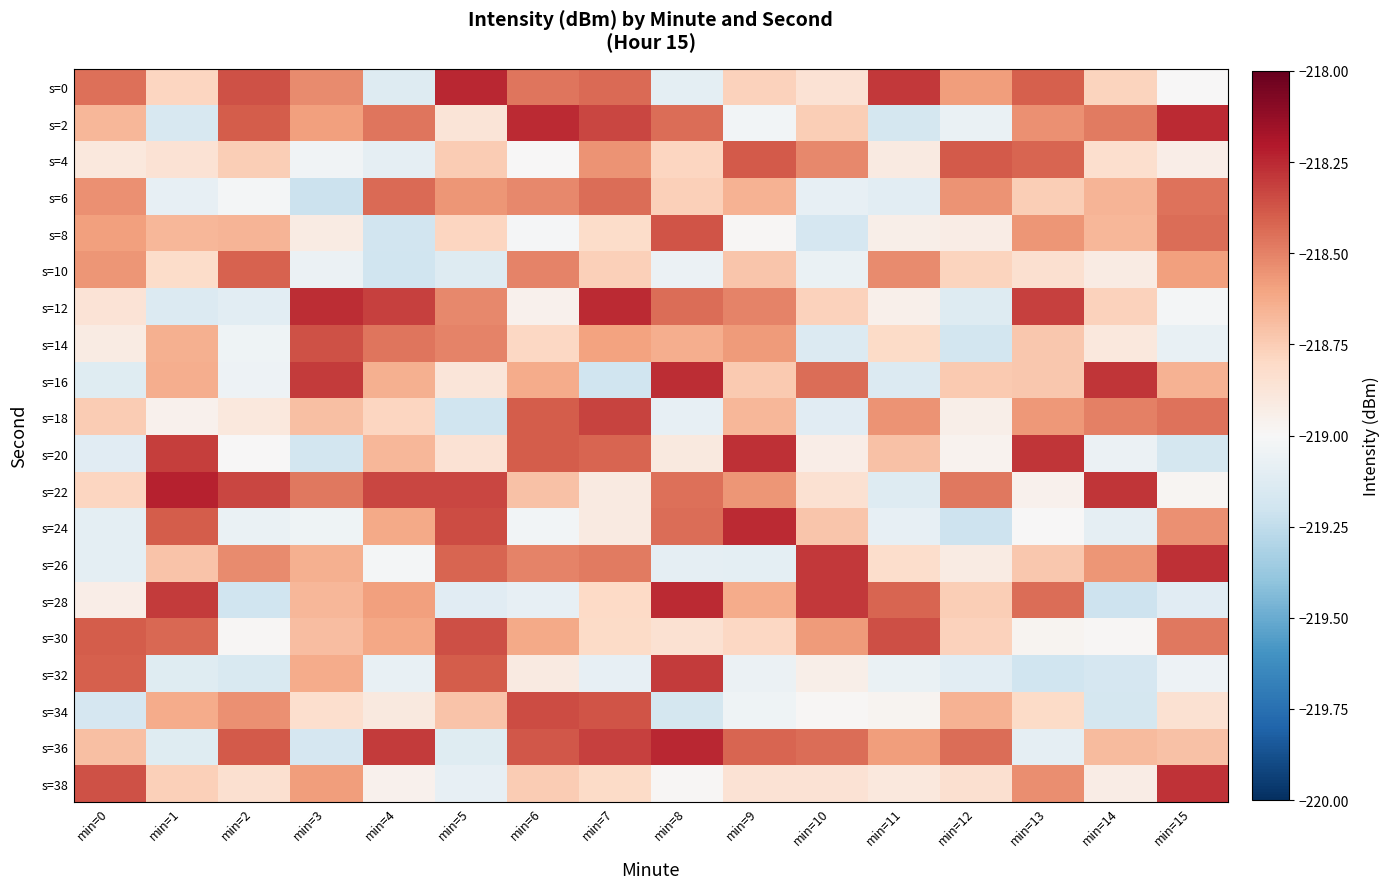

Which series changed the most between min=0 and min=2?

s=32